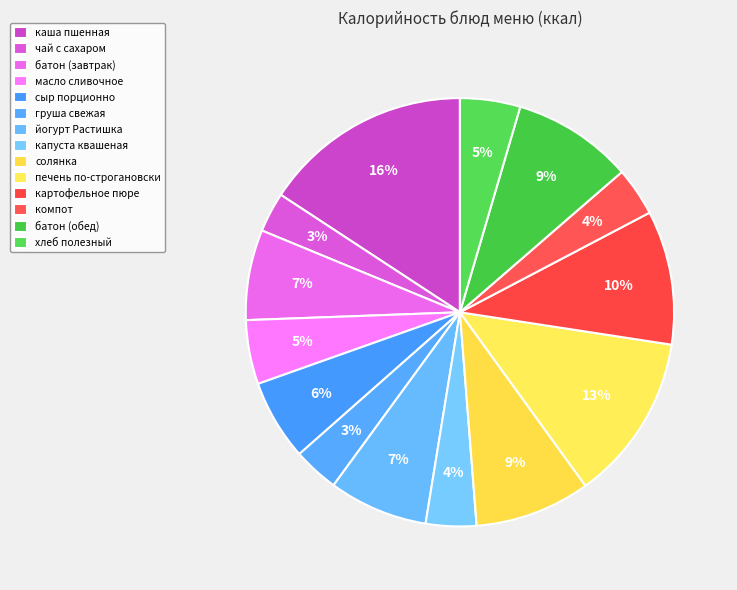

How many slices are in this pie chart?

14